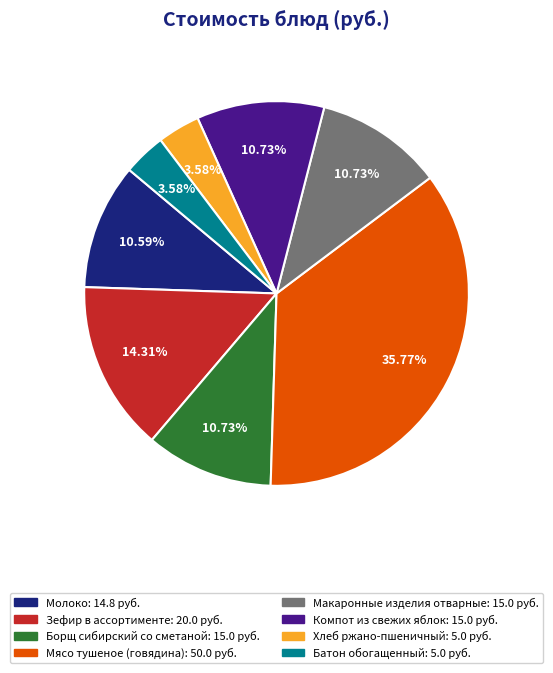

Which category has the biggest portion of the pie?

Мясо тушеное (говядина)